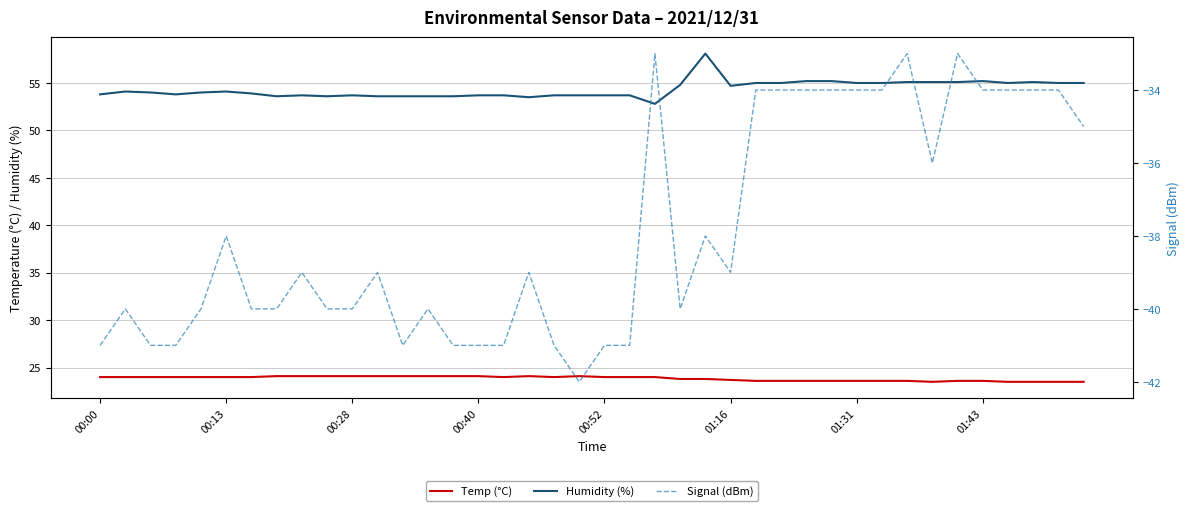

Which series has the largest total across all categories?

Humidity (%)